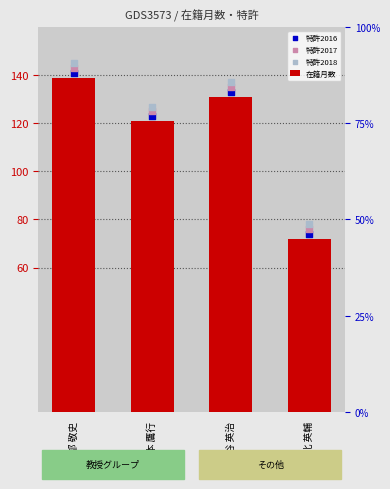

Which series has the largest Y range (max minus min)?

在籍月数